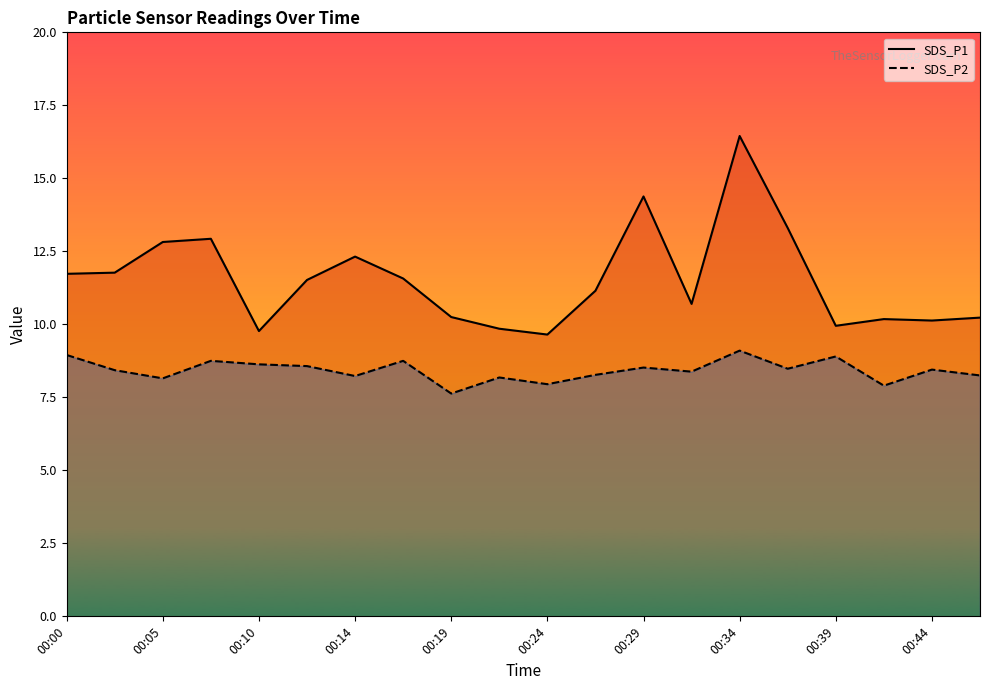

Between 00:29 and 00:27, which is larger?

00:29